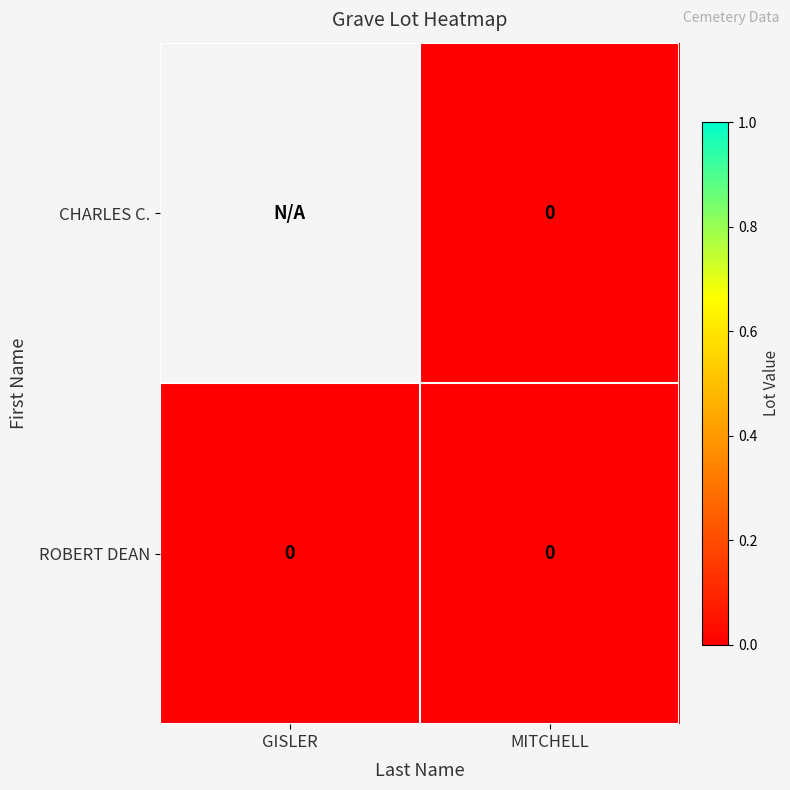

Is it true that CHARLES C. equals 0.0 at MITCHELL?

True